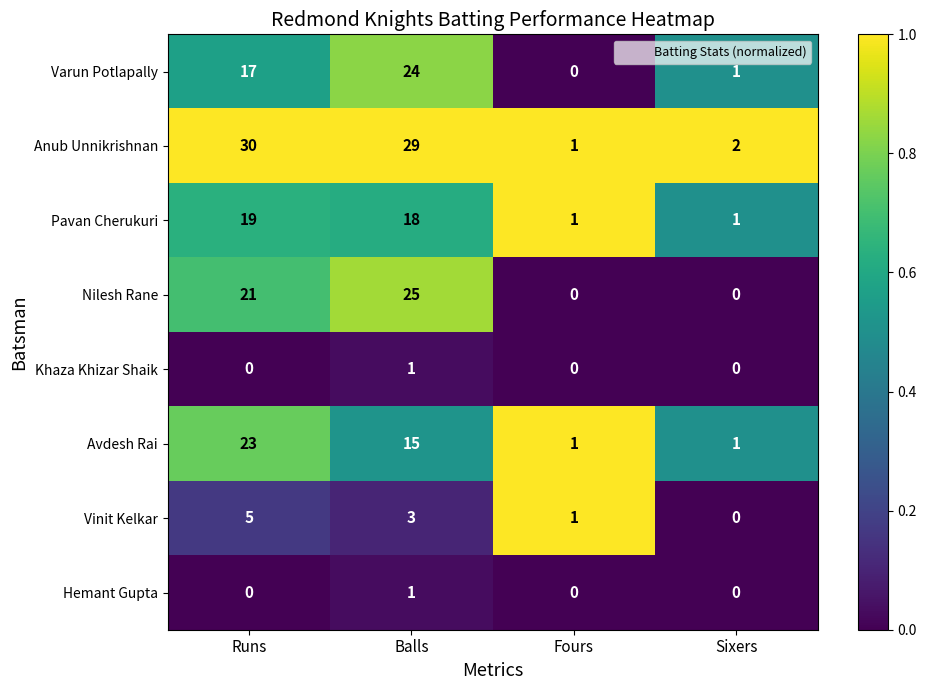

Where is Pavan Cherukuri nearest to the value 10?

Balls